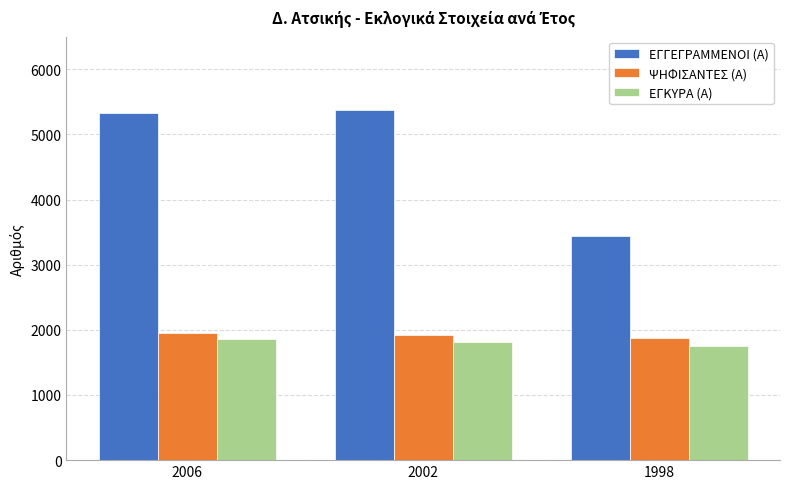

Is the value of ΨΗΦΙΣΑΝΤΕΣ (Α) at 2002 greater than the value of ΕΓΚΥΡΑ (Α) at 2002?

Yes